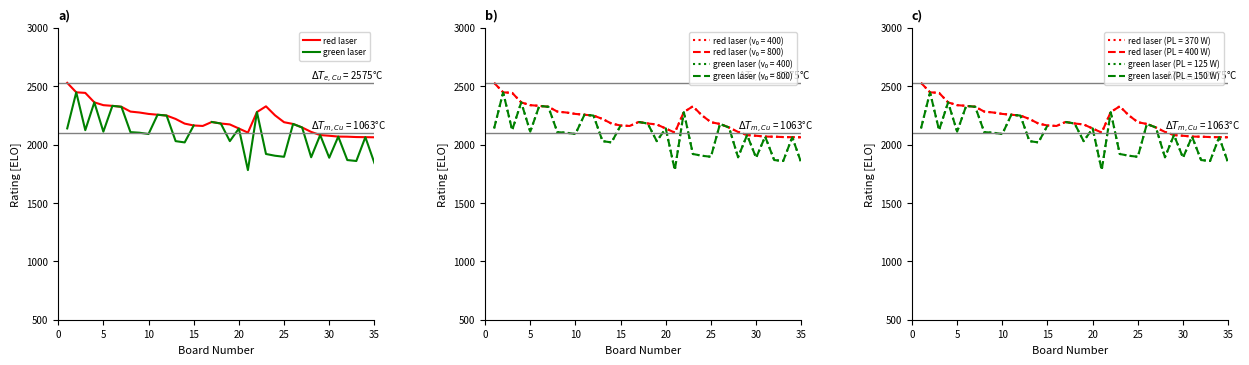

What is the highest value of the green laser series?

2447.0